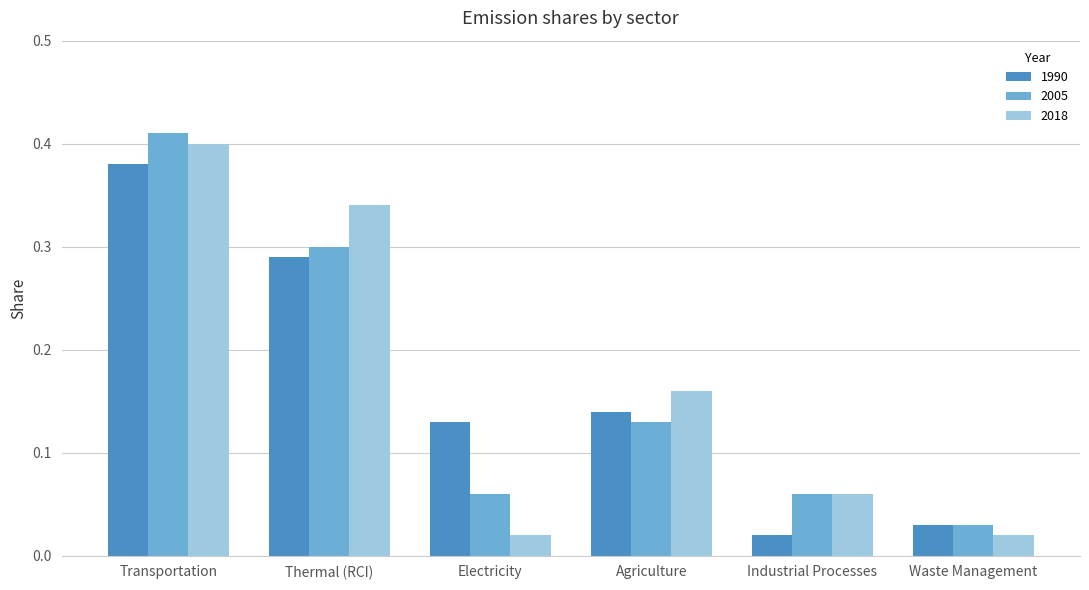

At which category is the sum across all series the highest?

Transportation